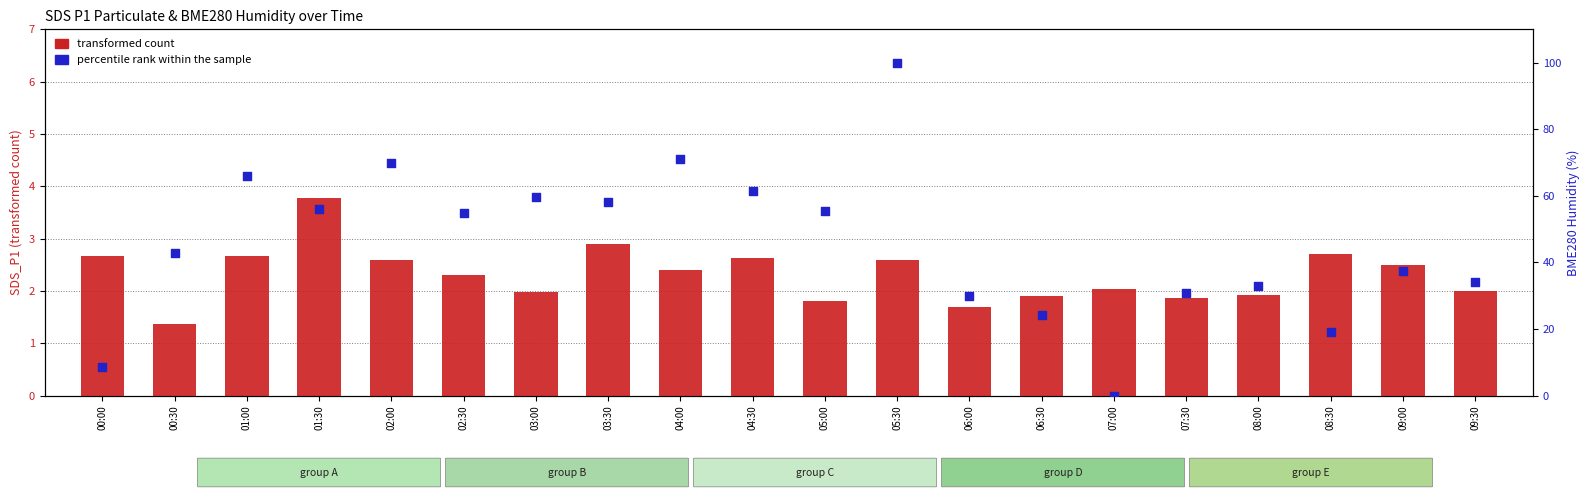

At how many categories does at least one series exceed 2?

20